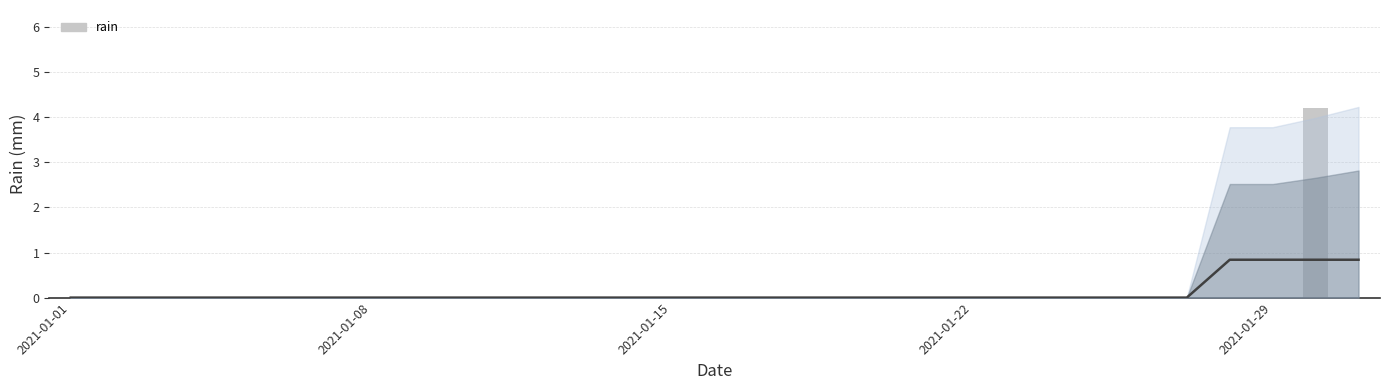

Between 2021-01-29 and 2021-01-15, which is larger?

2021-01-29